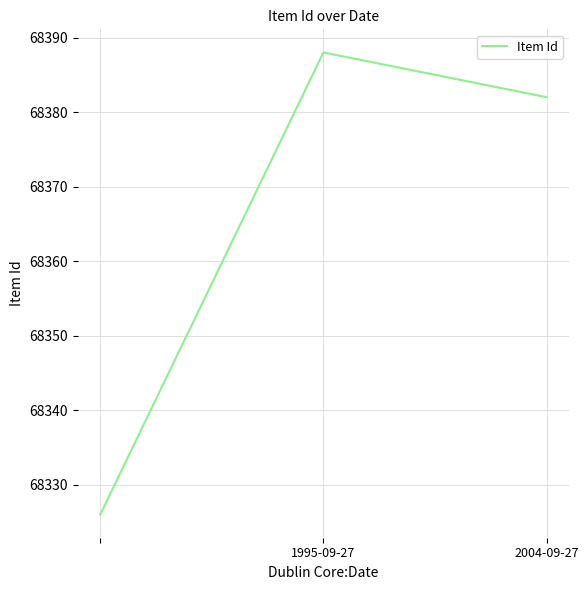

What is the maximum value shown in the chart?

68388